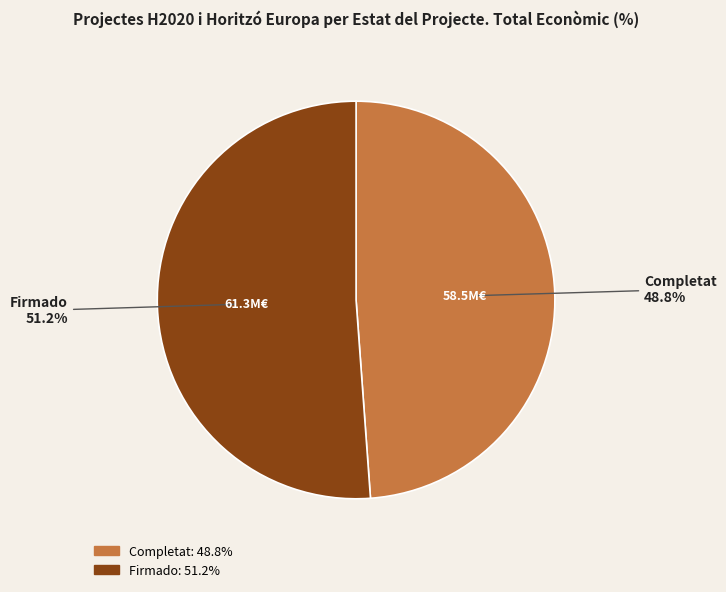

Does any single category account for the majority?

Yes